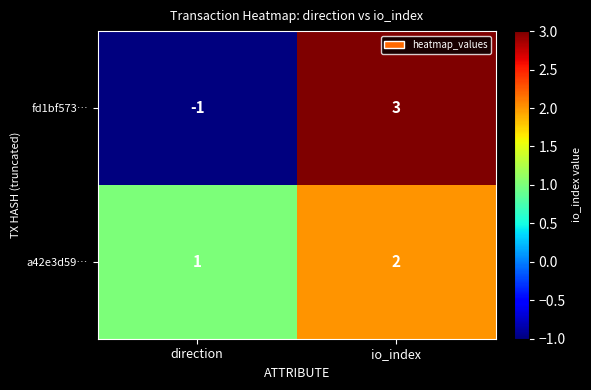

Count the number of data series in this chart.

2